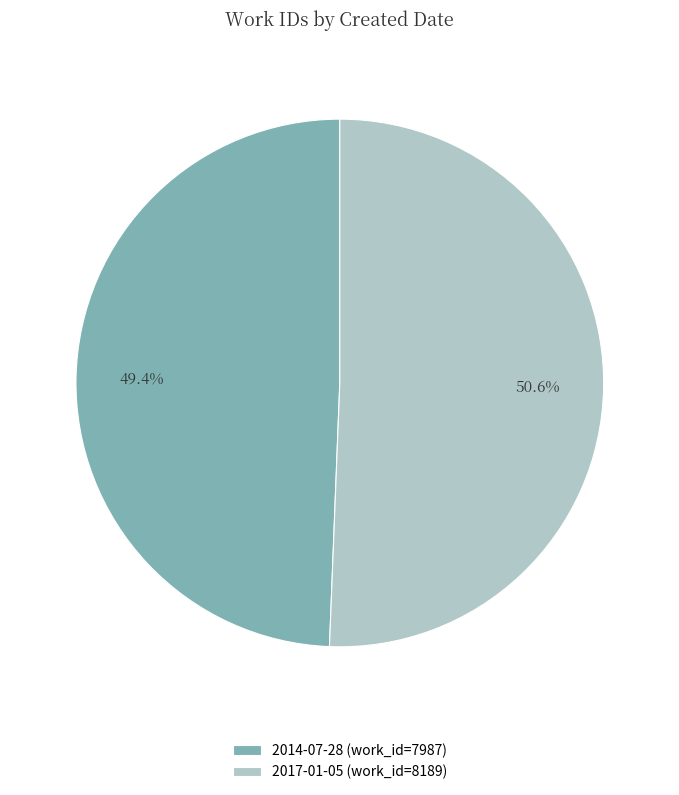

What is the ratio of the value at 2014-07-28 to the value at 2017-01-05?

1.0